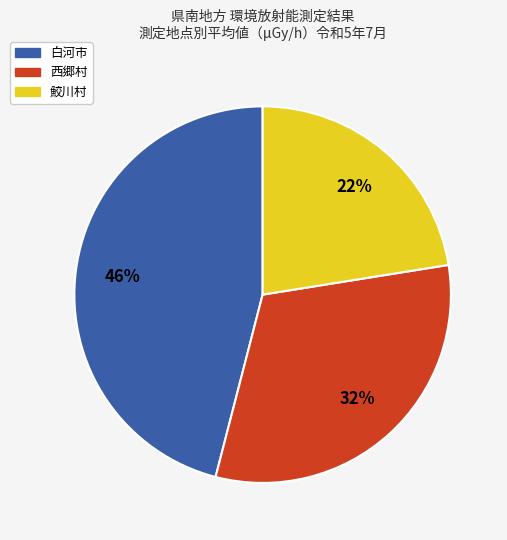

Combined, do 西郷村 and 鮫川村 account for over 50%?

Yes